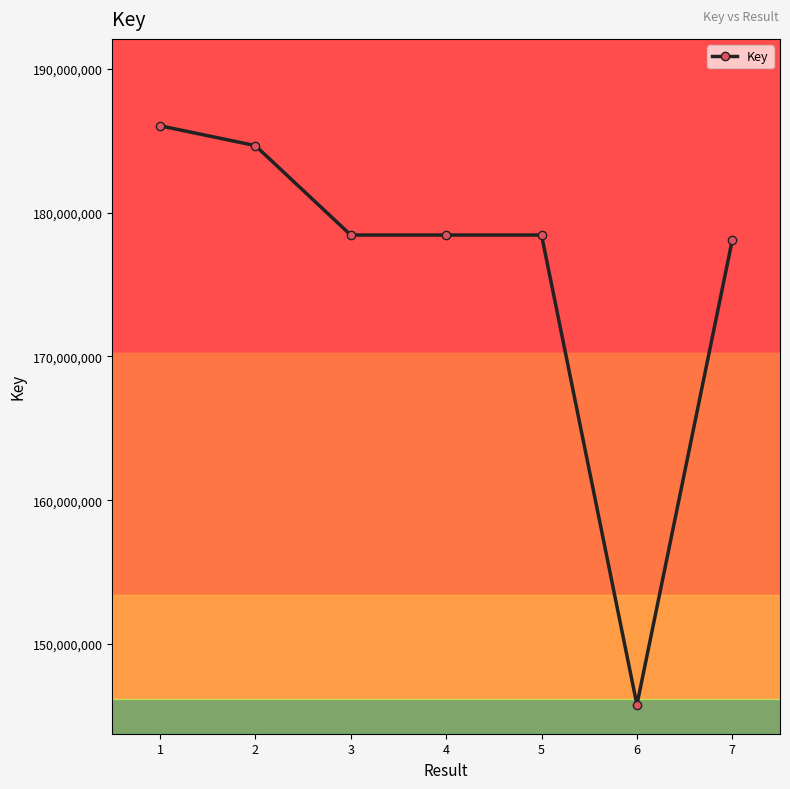

Is this an area chart (filled region under the line)?

No